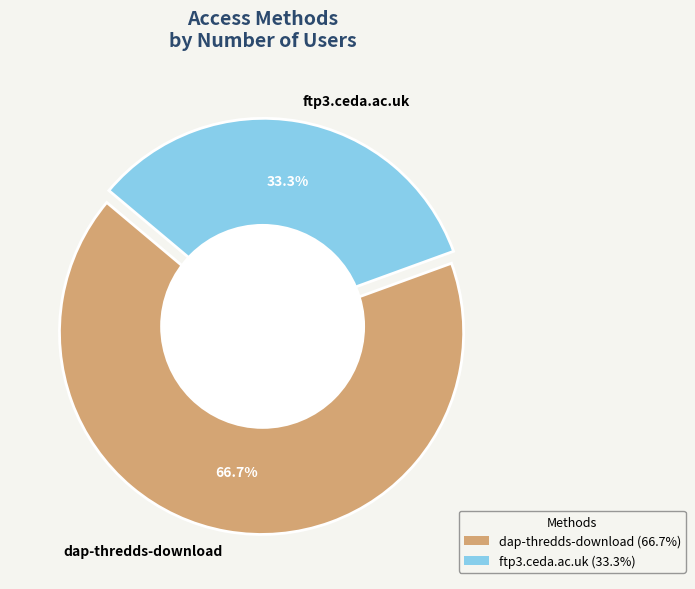

Rank the categories by value from lowest to highest.

ftp3.ceda.ac.uk, dap-thredds-download